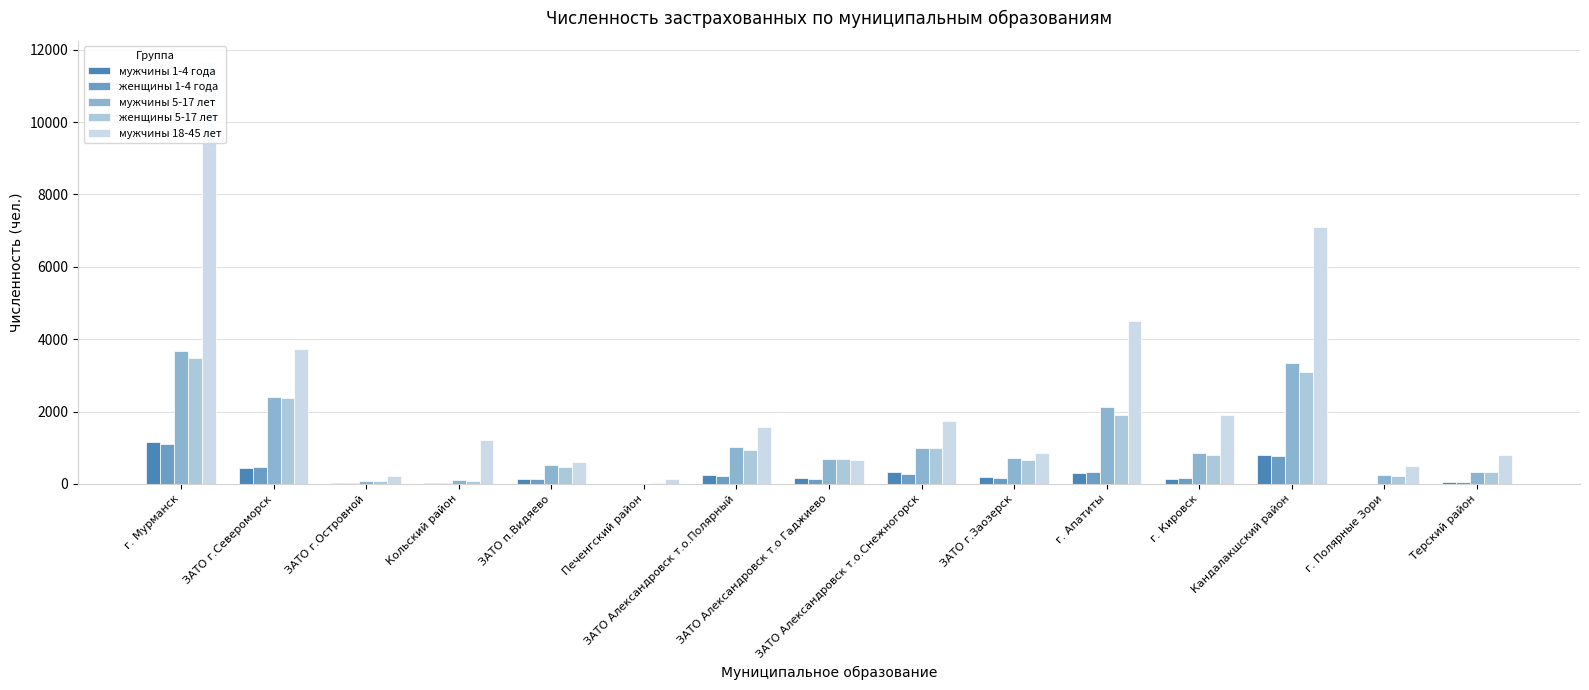

The мужчины 1-4 года series shows 1151 at г. Мурманск. True or false?

True